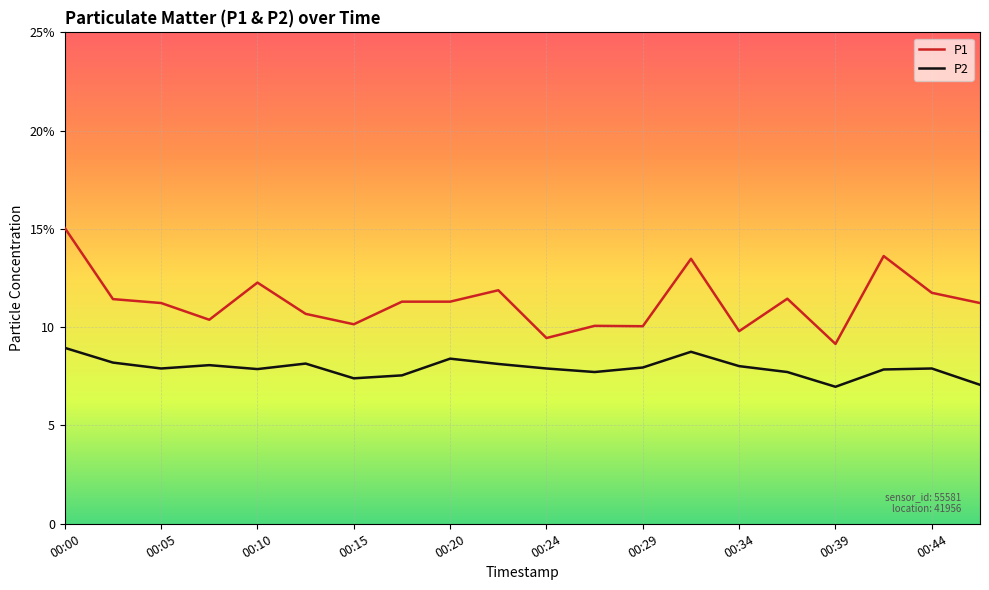

What are all the series names shown in the legend?

P1, P2